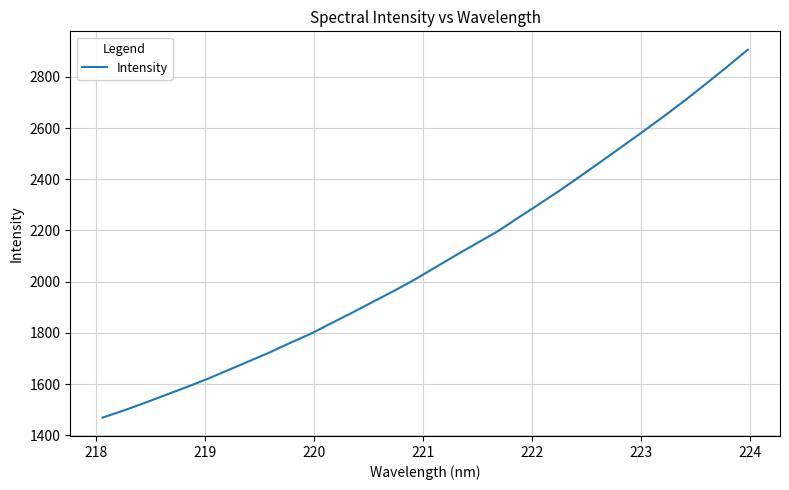

What is the maximum value shown in the chart?

2905.8